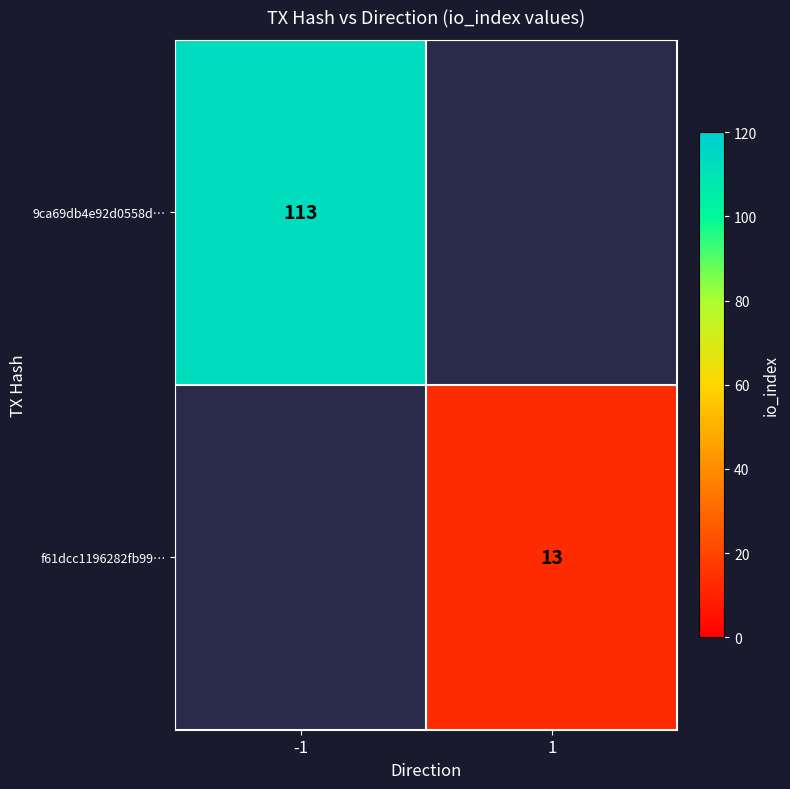

The f61dcc1196282fb99… series shows 13 at 1. True or false?

True